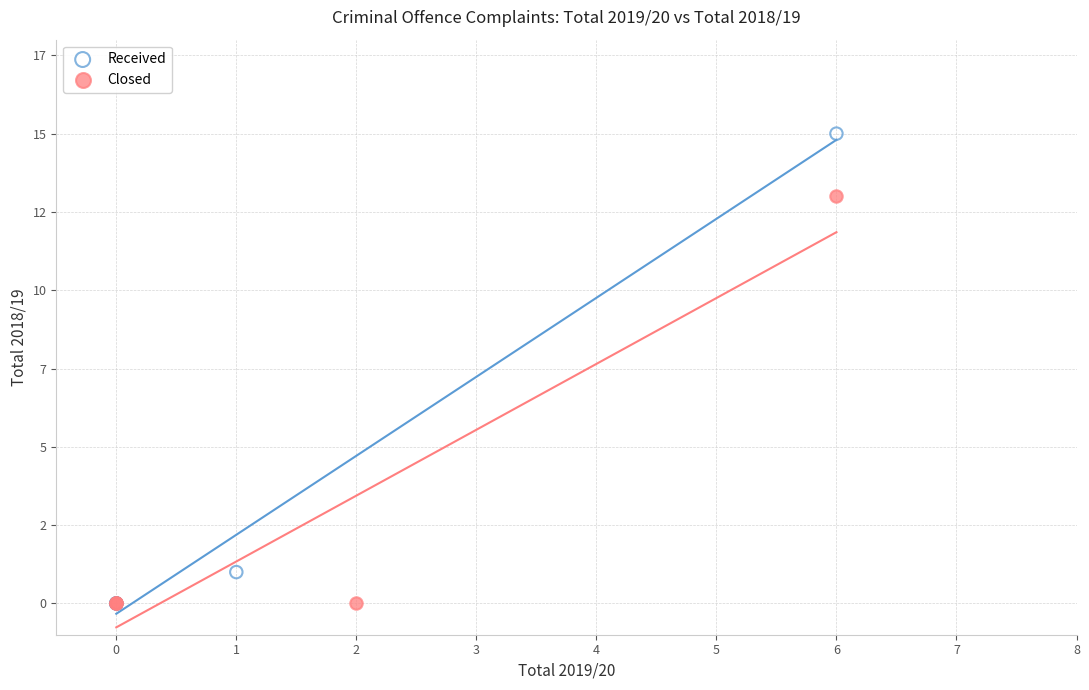

Which series has the widest spread of Y values?

Received